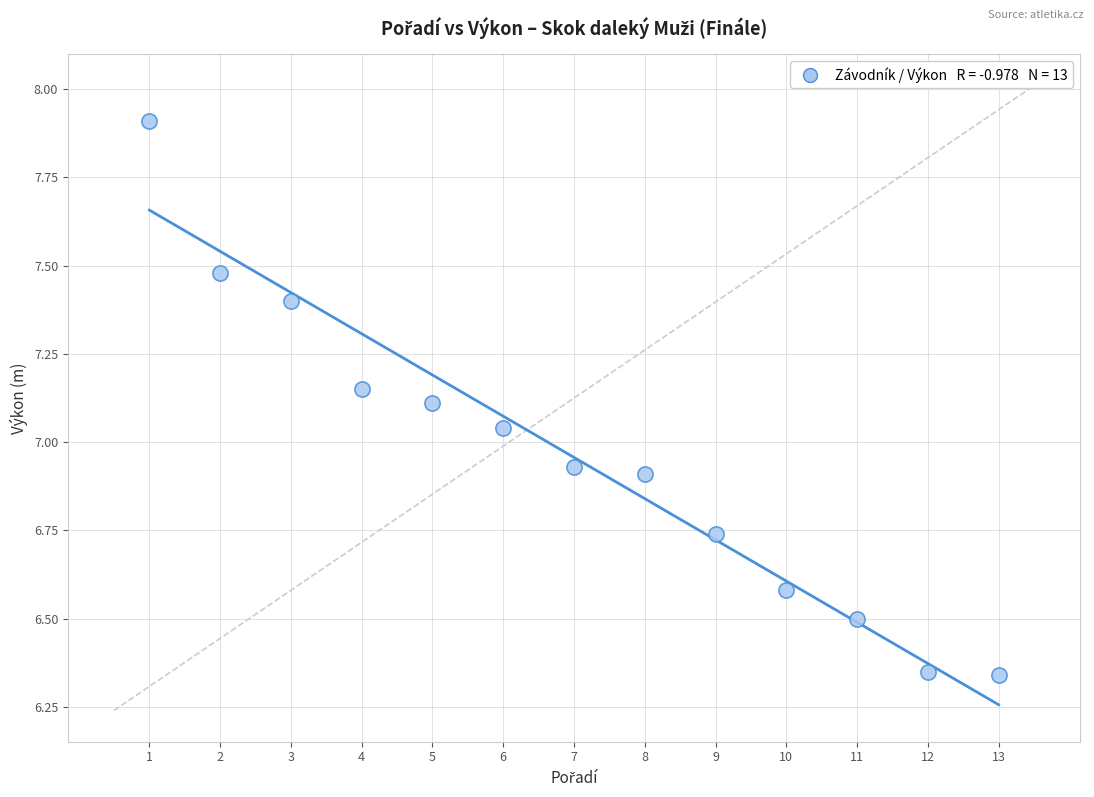

What is the range of Y values (max minus min)?

1.6